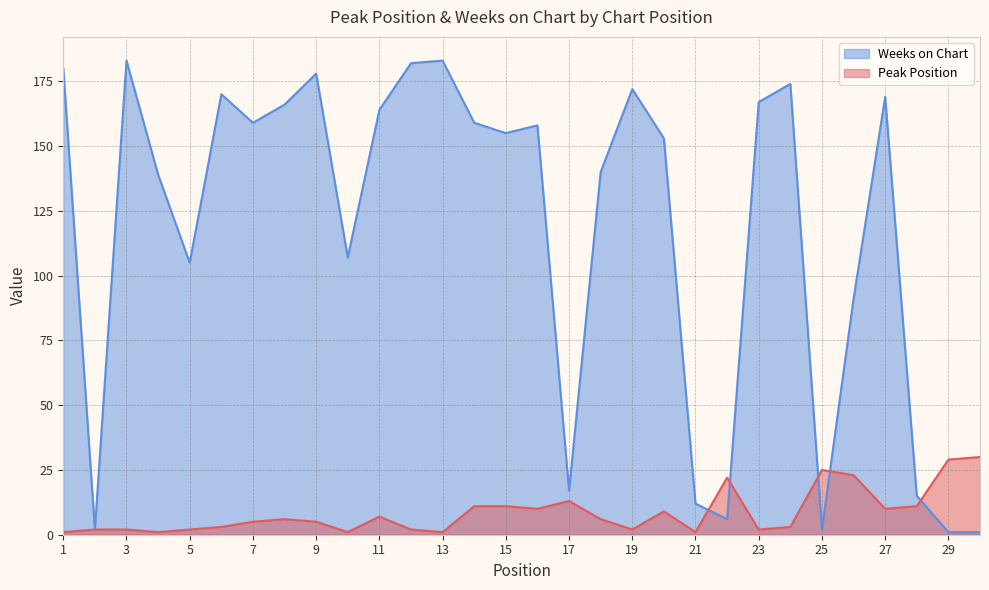

Which label corresponds to the smallest value in the chart?

1